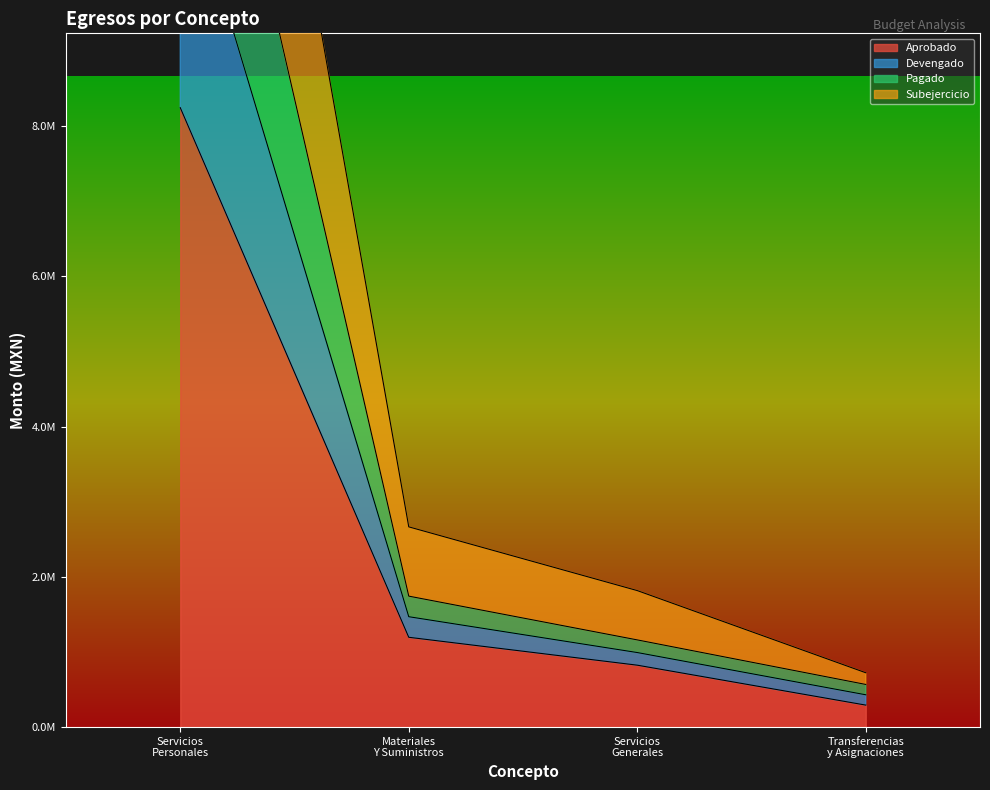

Count the number of categories in the chart.

4